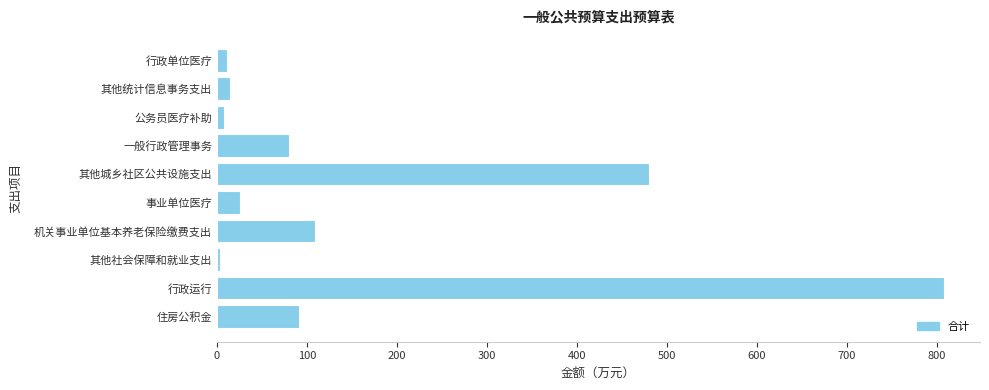

At which category does the chart reach its peak across all series?

行政运行